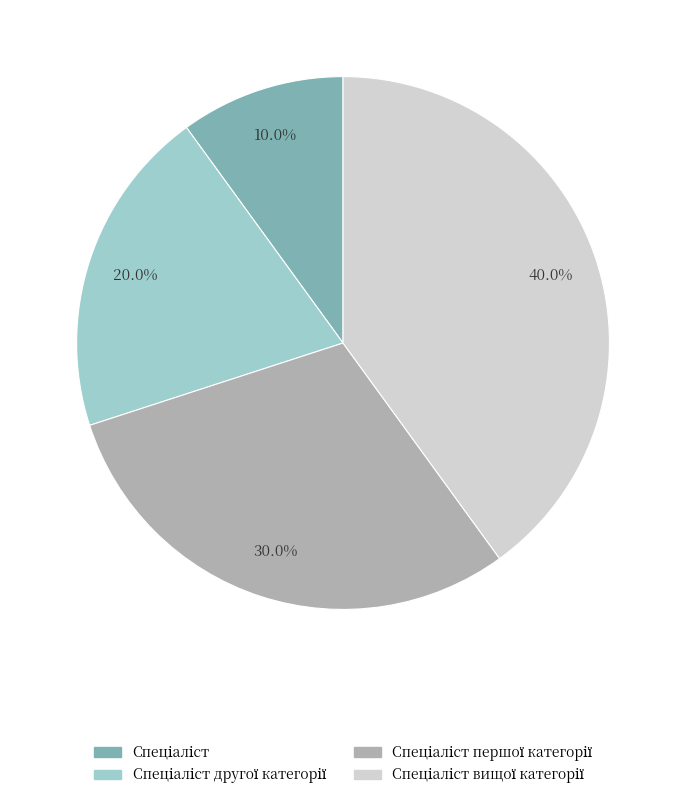

Is there any slice that represents more than half of the pie?

No